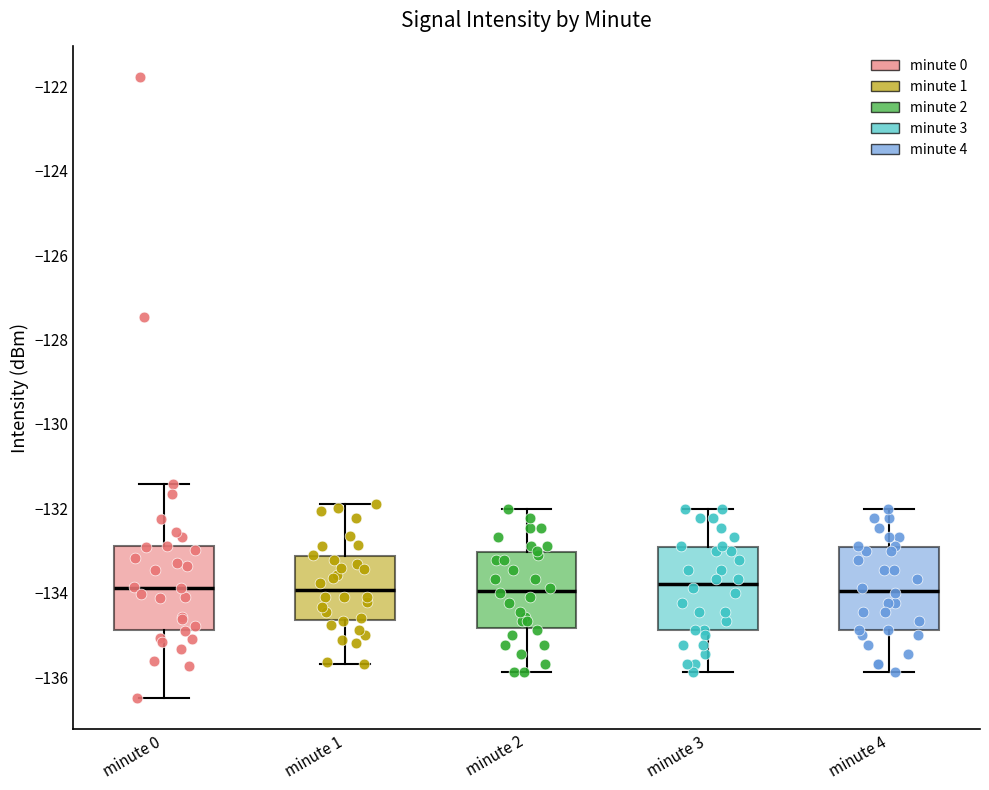

Reading left to right, read every box against the y-axis: the position of its median line, the range the box covers, and the ends of its whiskers. The values are not printed on the chart, so give them approximately, as read against the axis.

minute 0: median -133.8, box -134.8 to -132.8, whiskers -136.4 to -131.4
minute 1: median -134.0, box -134.6 to -133.2, whiskers -135.6 to -131.8
minute 2: median -134.0, box -134.8 to -133.0, whiskers -135.8 to -132.0
minute 3: median -133.8, box -134.8 to -133.0, whiskers -135.8 to -132.0
minute 4: median -134.0, box -134.8 to -133.0, whiskers -135.8 to -132.0